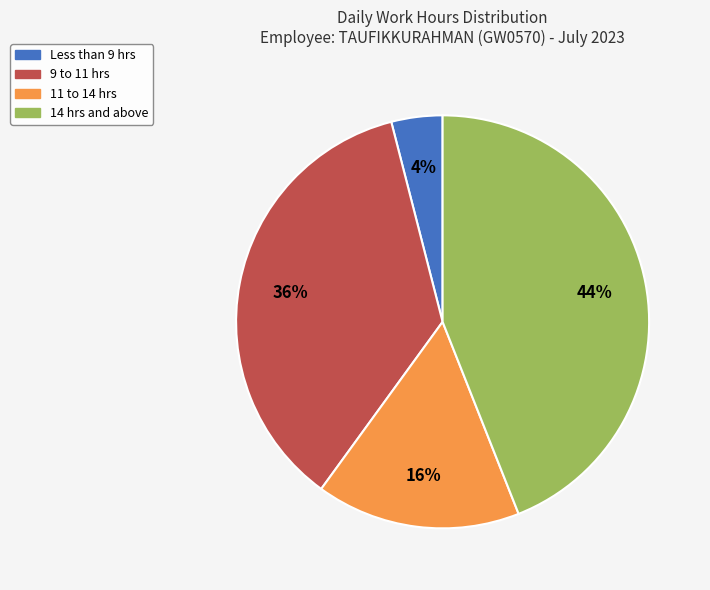

Is there any slice that represents more than half of the pie?

No